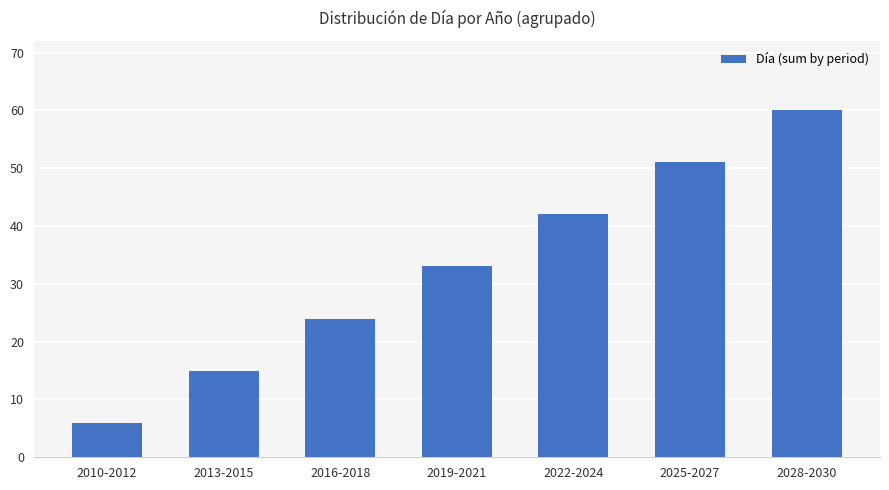

How many bars are there in total?

7